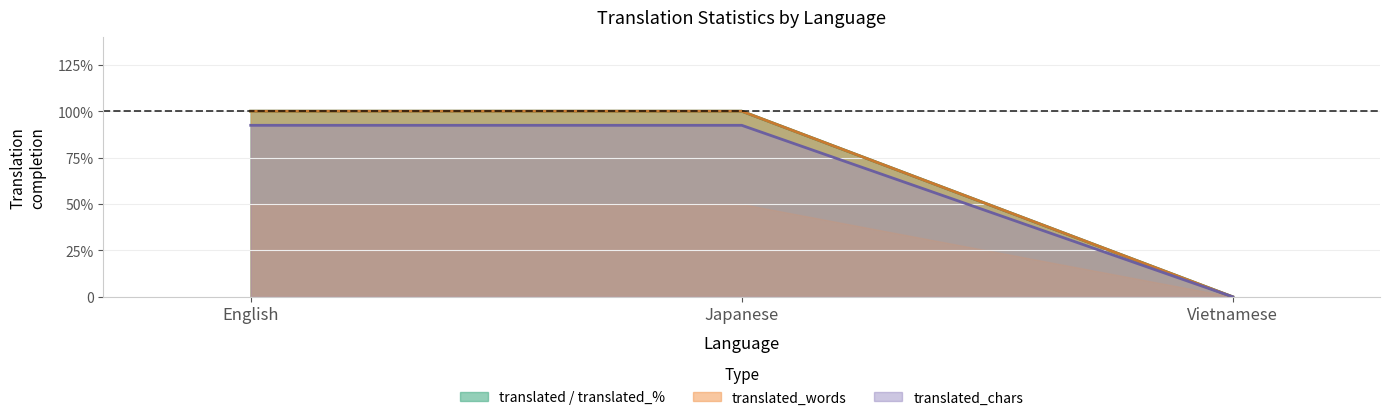

Count the number of categories in the chart.

3